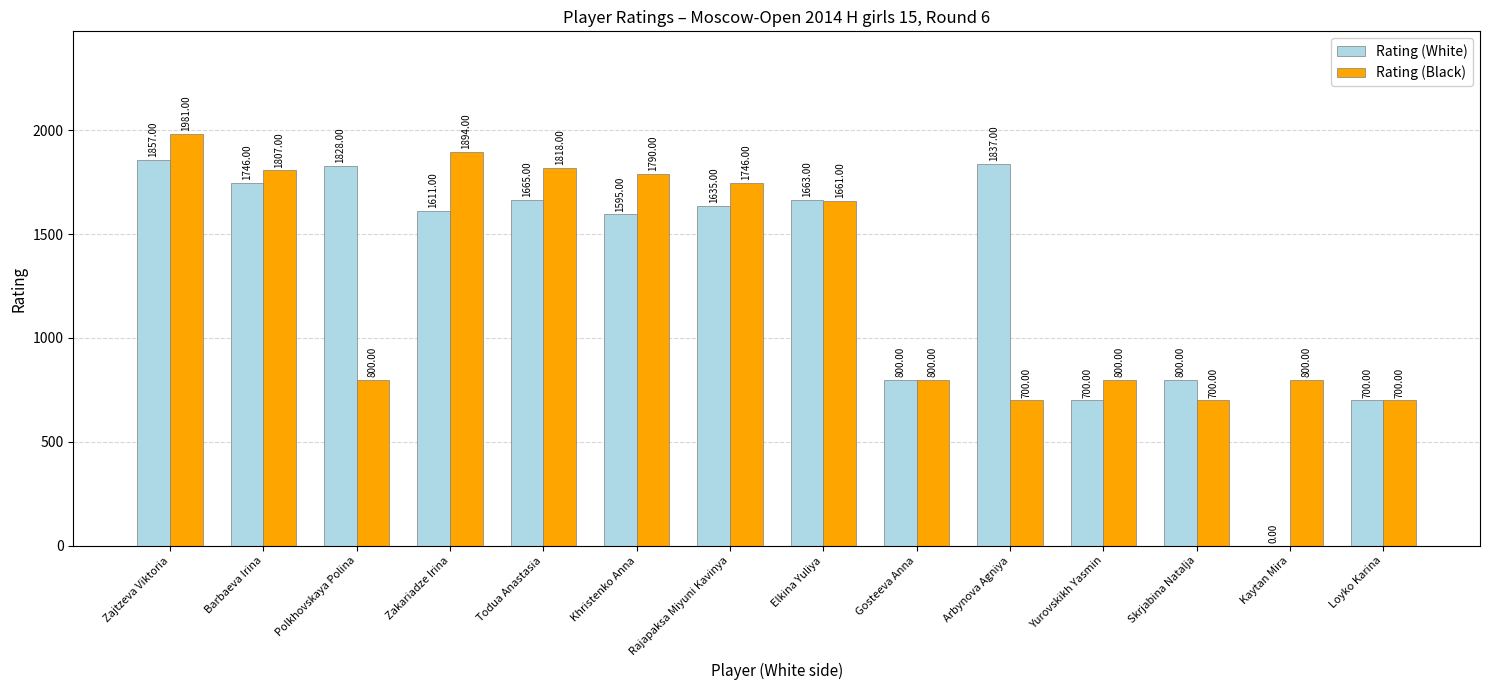

Are the bars grouped side by side (vs. stacked)?

Yes